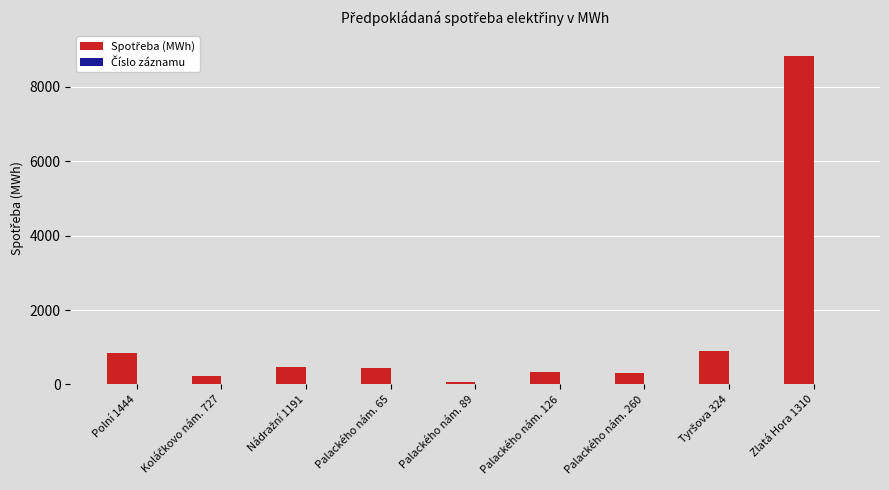

How many series are shown in this chart?

2